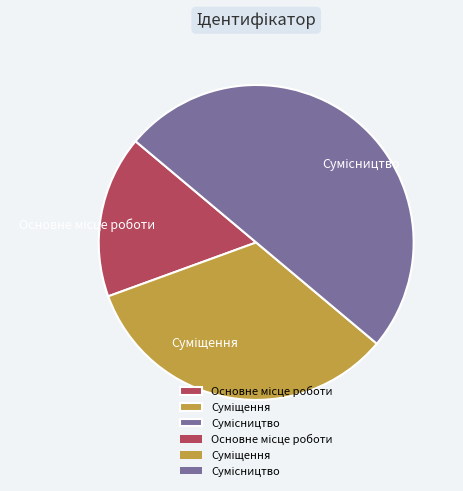

How many segments does this pie chart have?

3